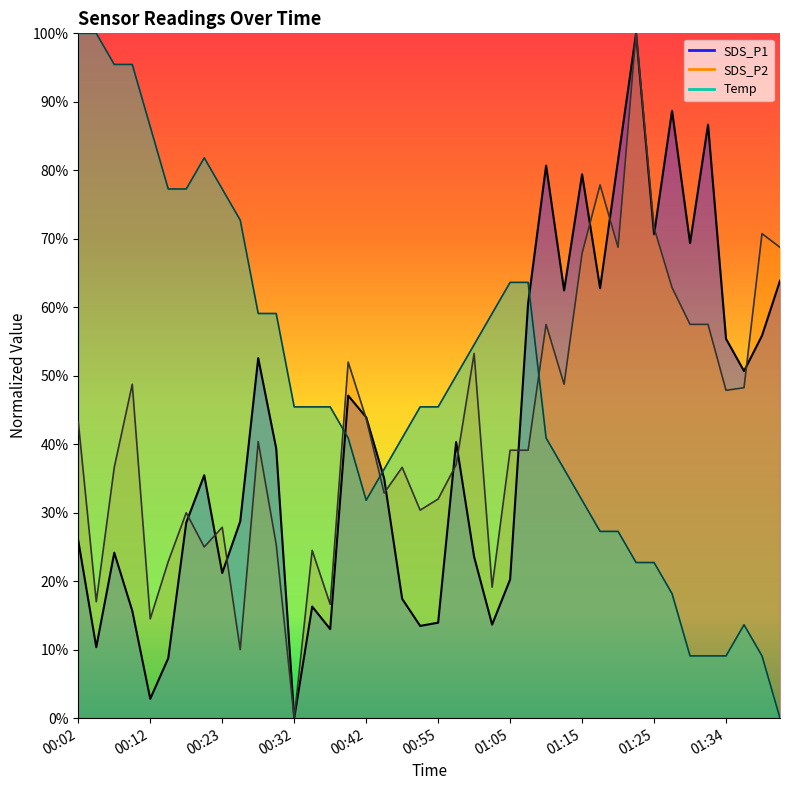

Where is the first local maximum for SDS_P2?

00:10